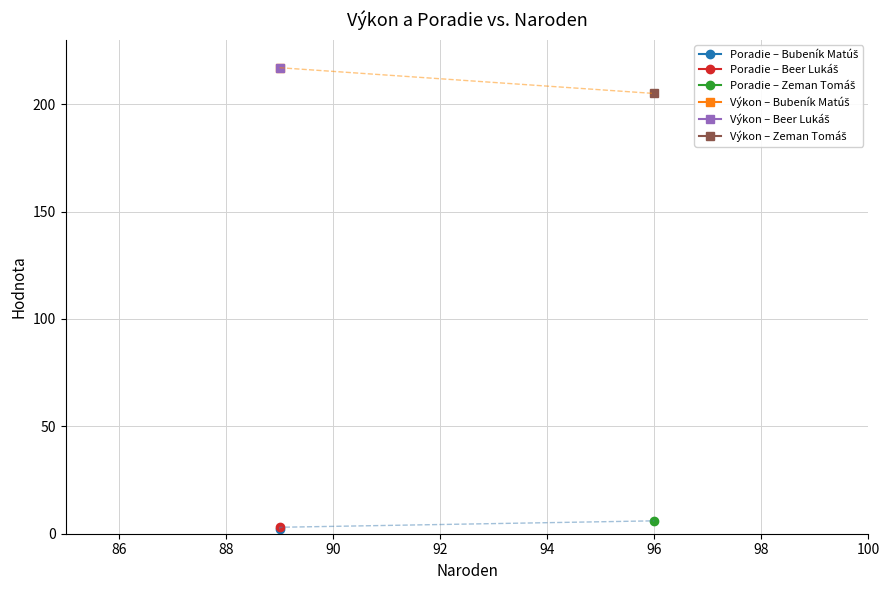

At which label does Poradie first exceed 3?

96